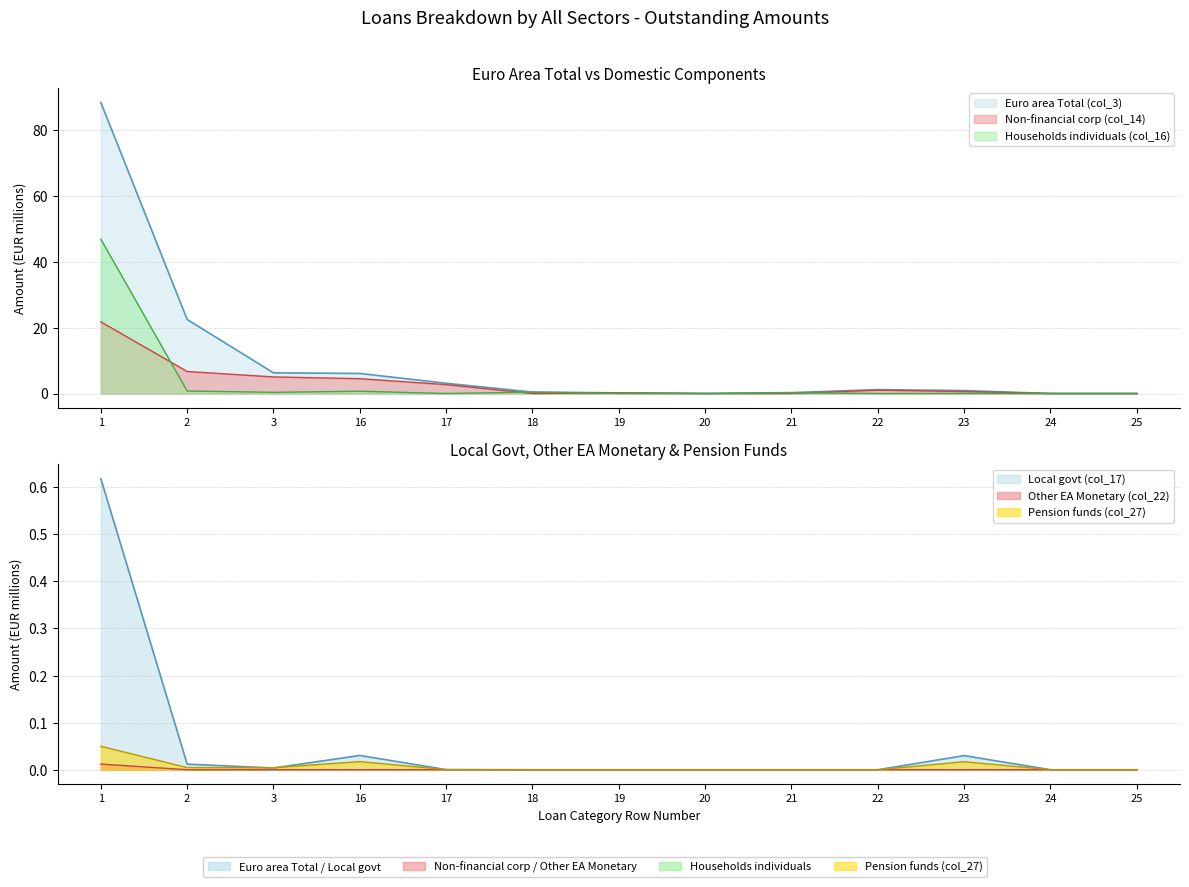

At how many categories does at least one series exceed 24?

1